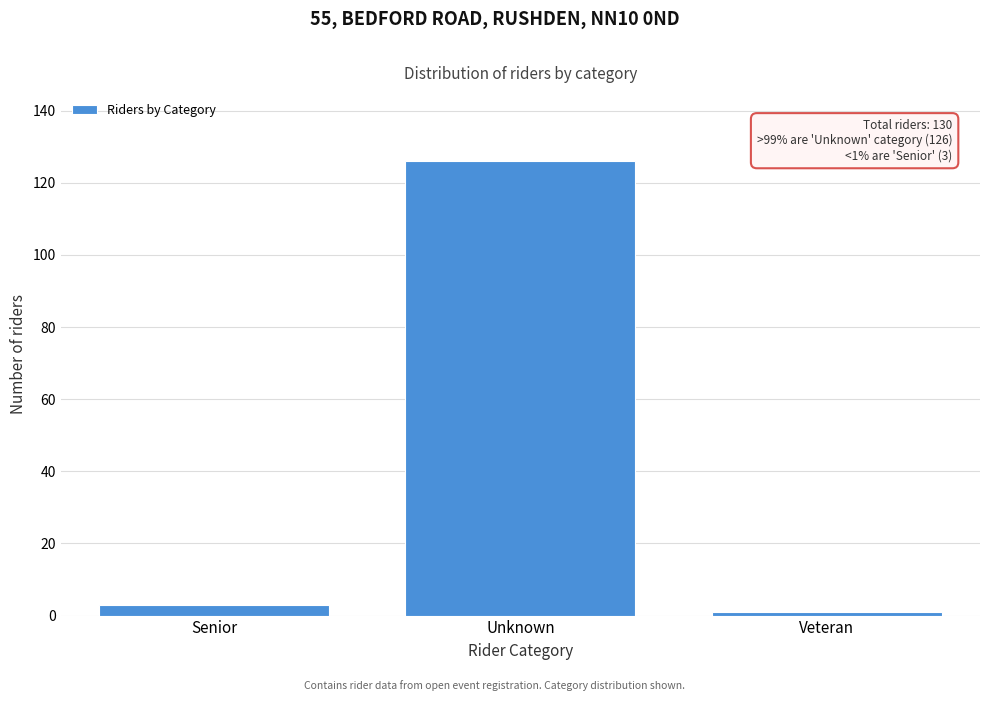

Reading right to left, what are all the values shown in this chart?

Veteran=1	Unknown=126	Senior=3